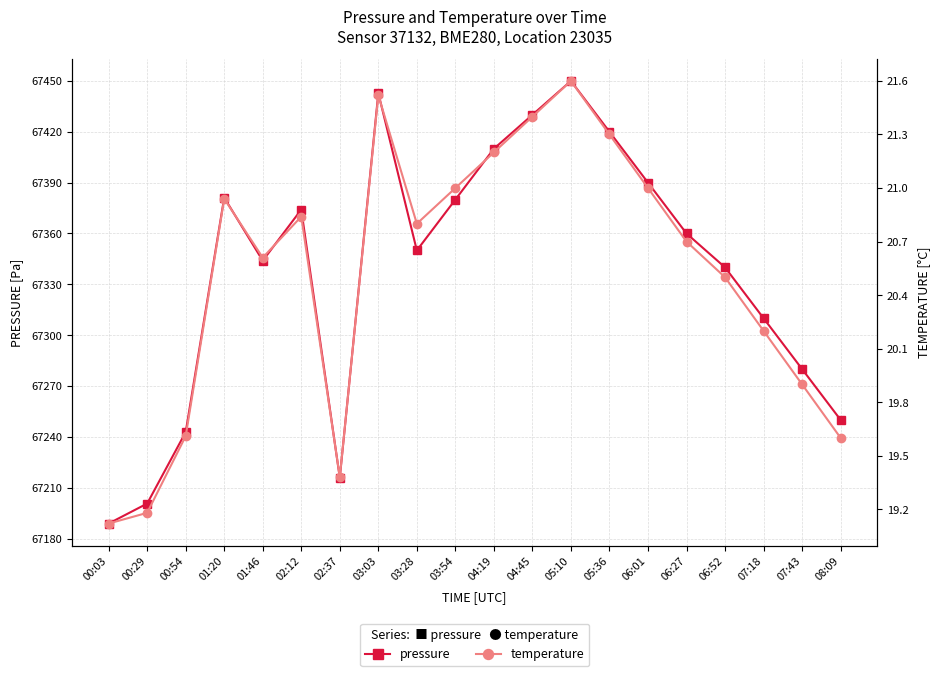

Where does the pressure series first go above 67360?

01:20